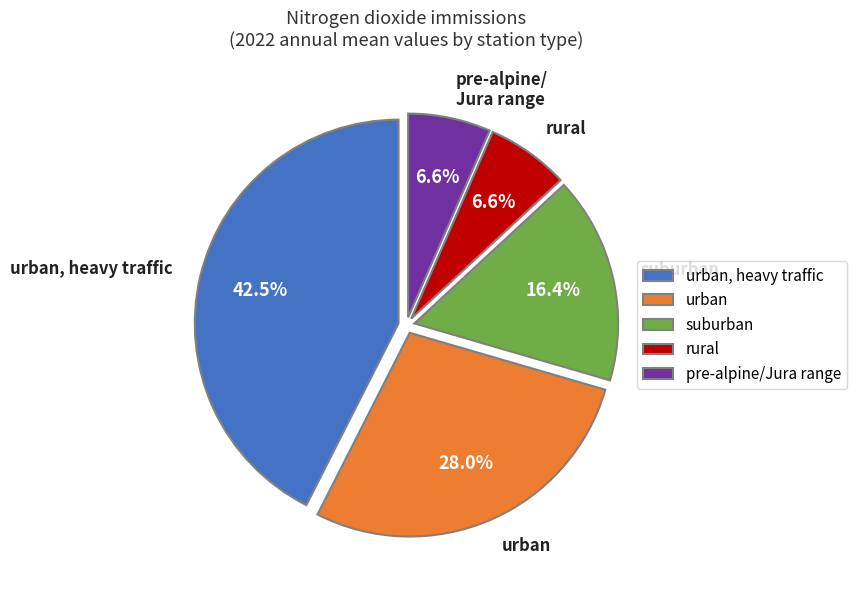

Approximately how many times larger is the value at pre-alpine/Jura range compared to suburban?

0.4